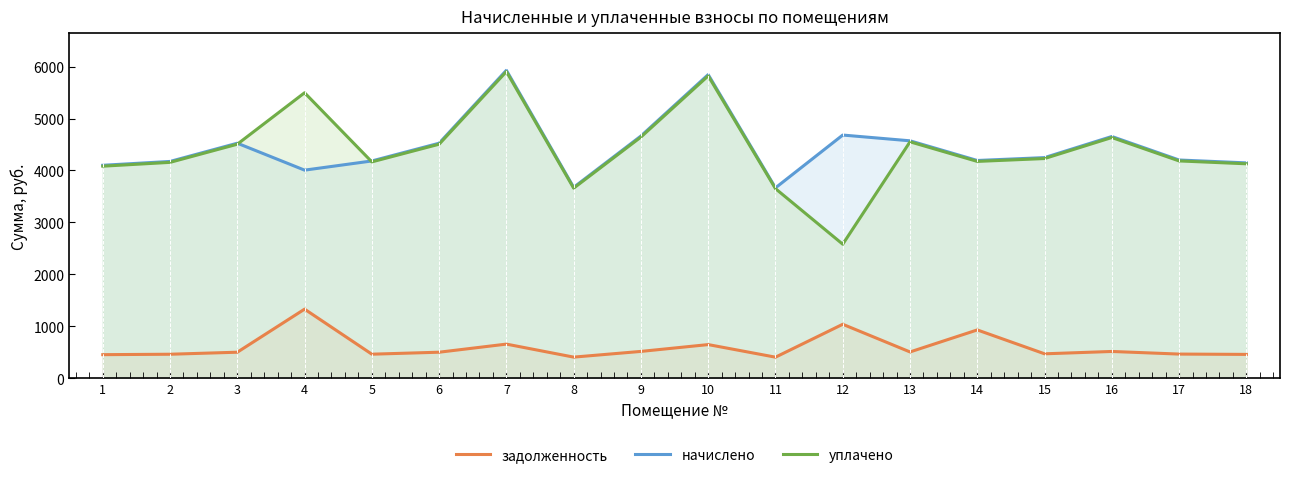

Between 8 and 6, which is larger?

6